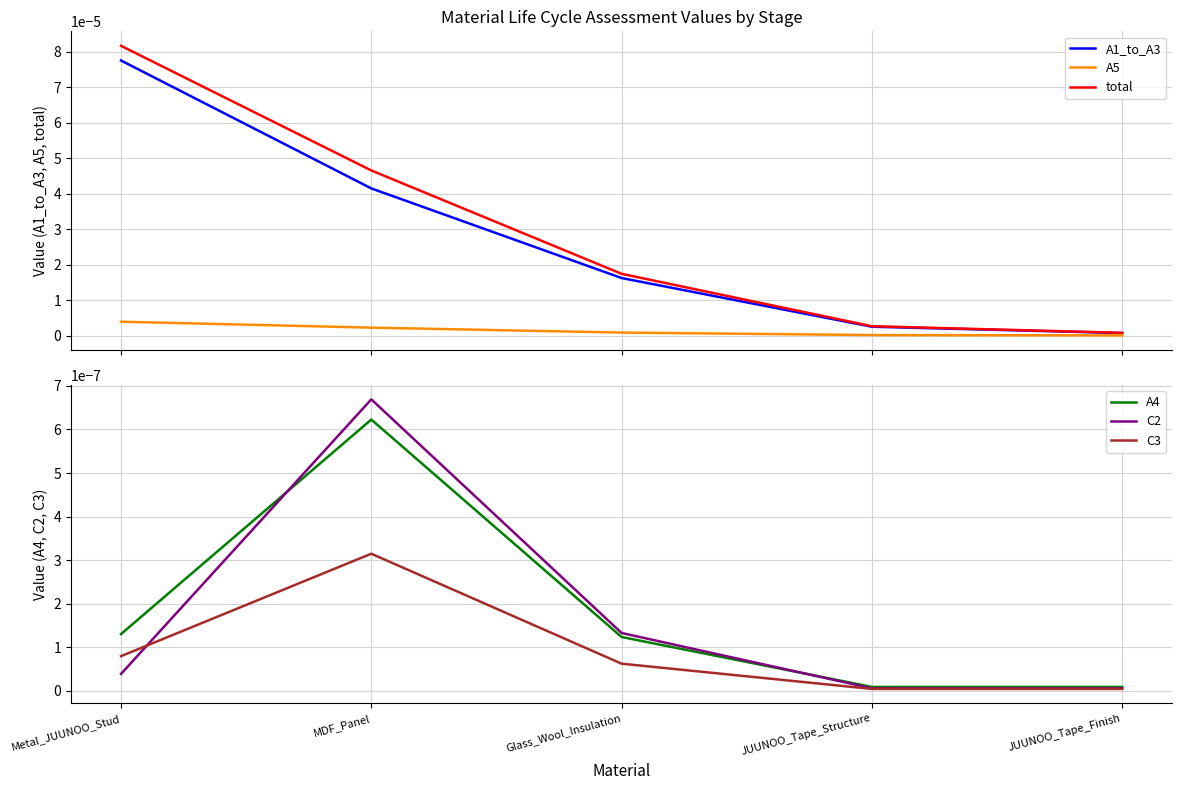

Which series changed the most between Metal_JUUNOO_Stud and MDF_Panel?

A1_to_A3